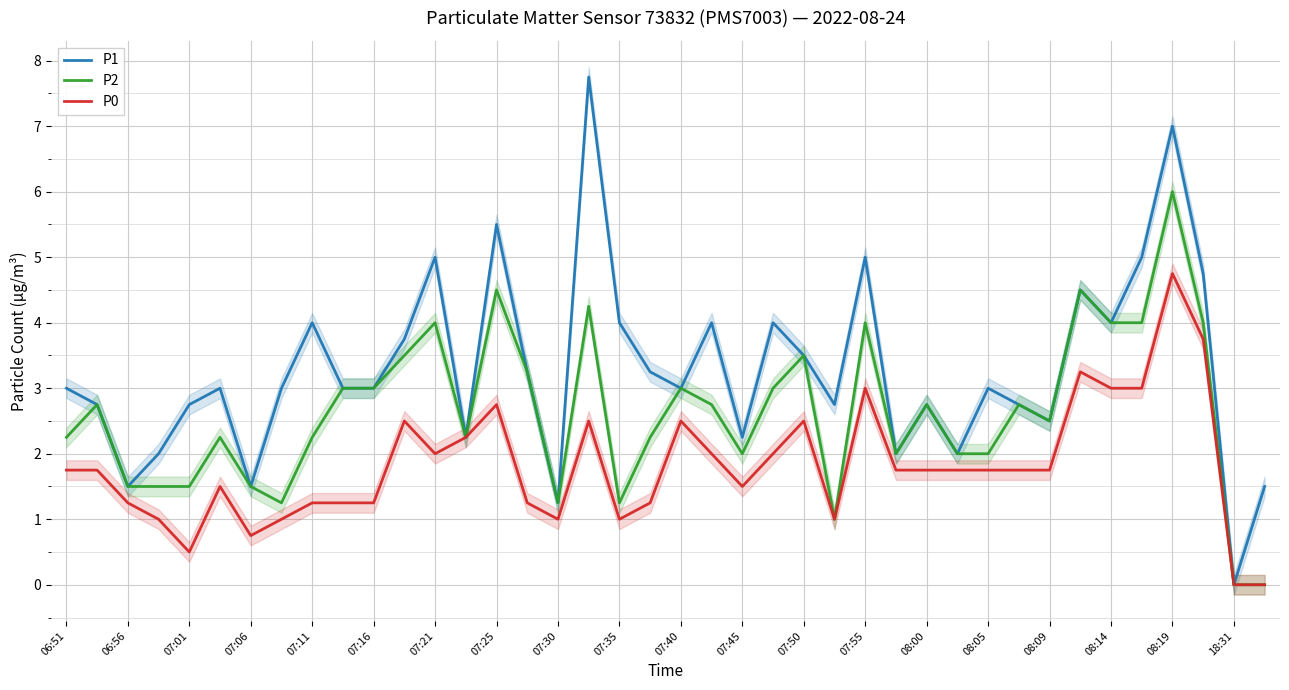

Reading left to right, transcribe all the data shown in this chart.

P1: 3.0	2.8	1.5	2.0	2.8	3.0	1.5	3.0	4.0	3.0	3.0	3.8	5.0	2.2	5.5	3.2	1.2	7.8	4.0	3.2	3.0	4.0	2.2	4.0	3.5	2.8	5.0	2.0	2.8	2.0	3.0	2.8	2.5	4.5	4.0	5.0	7.0	4.8	0.0	1.5
P2: 2.2	2.8	1.5	1.5	1.5	2.2	1.5	1.2	2.2	3.0	3.0	3.5	4.0	2.2	4.5	3.2	1.2	4.2	1.2	2.2	3.0	2.8	2.0	3.0	3.5	1.0	4.0	2.0	2.8	2.0	2.0	2.8	2.5	4.5	4.0	4.0	6.0	4.0	0.0	0.0
P0: 1.8	1.8	1.2	1.0	0.5	1.5	0.8	1.0	1.2	1.2	1.2	2.5	2.0	2.2	2.8	1.2	1.0	2.5	1.0	1.2	2.5	2.0	1.5	2.0	2.5	1.0	3.0	1.8	1.8	1.8	1.8	1.8	1.8	3.2	3.0	3.0	4.8	3.8	0.0	0.0